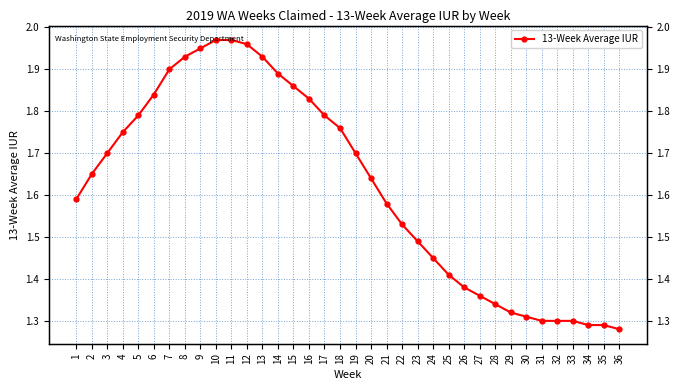

Count the number of categories in the chart.

36